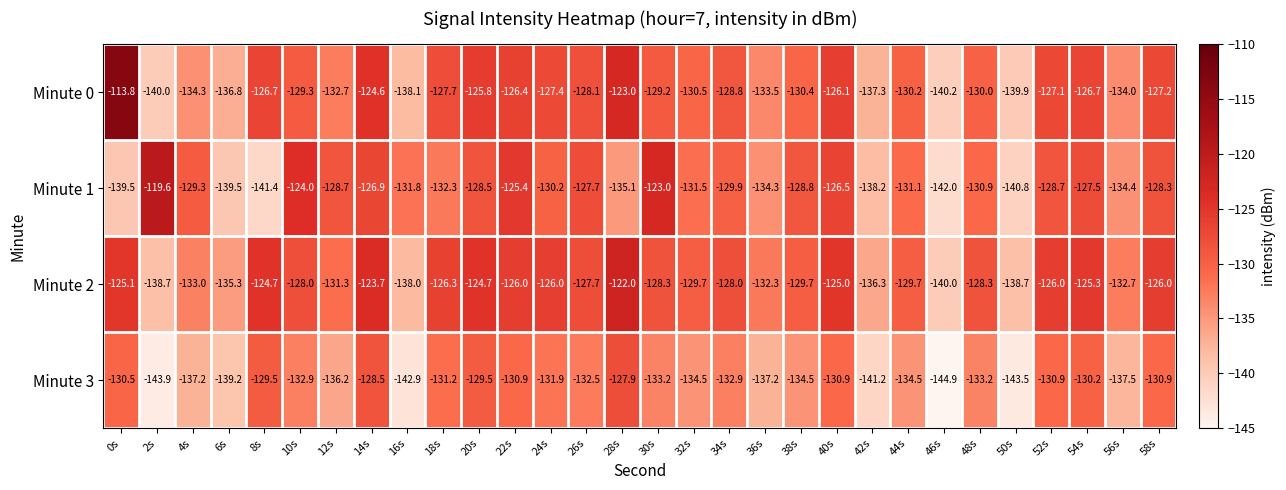

What is the minimum value shown in the chart?

-144.9